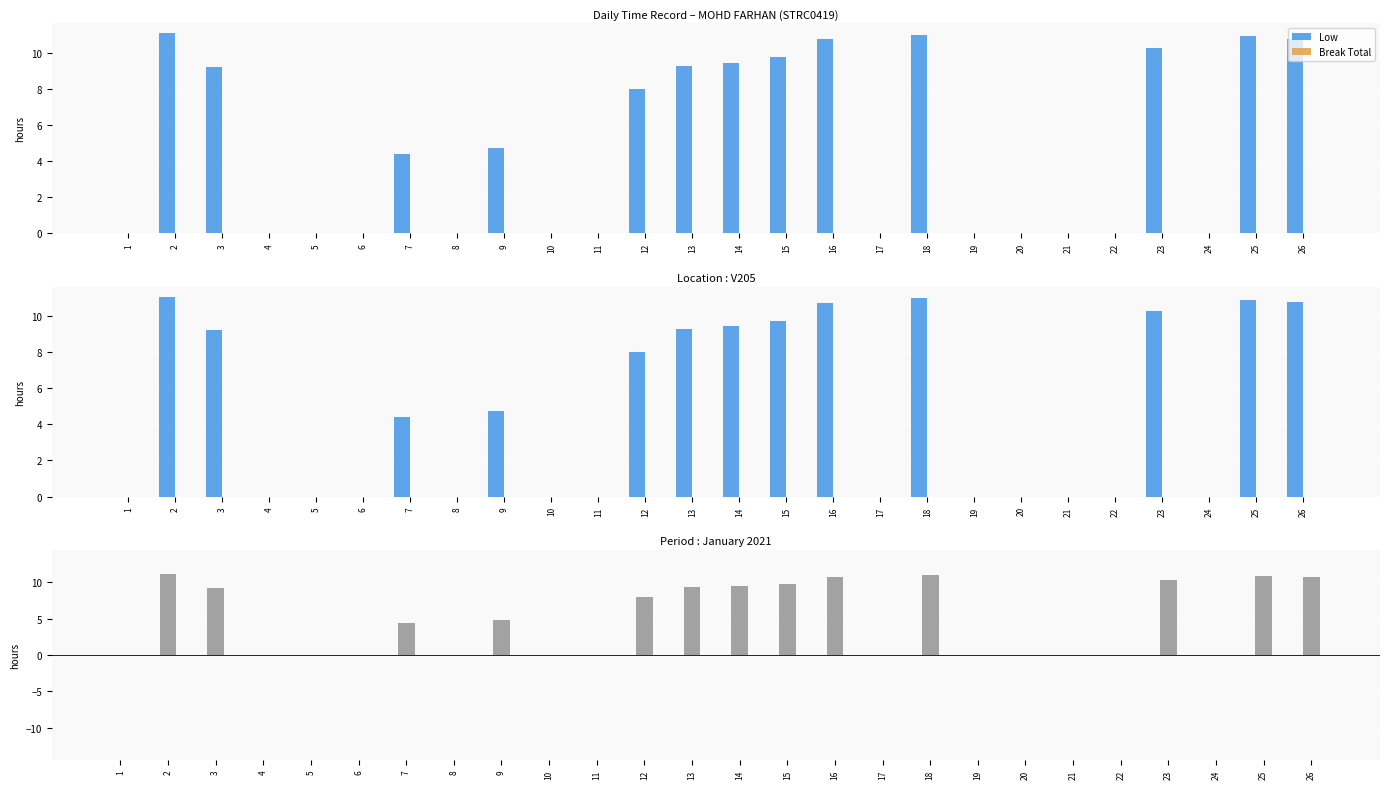

At which category is the sum across all series the highest?

2